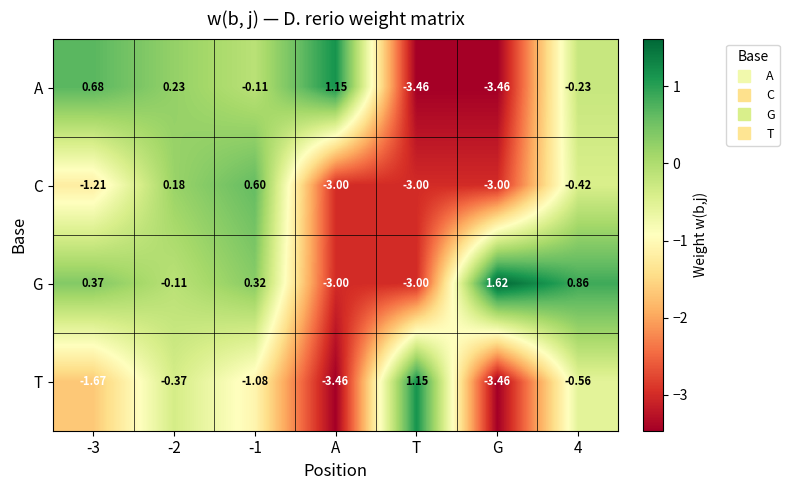

Between T and G, which series saw the biggest shift?

G